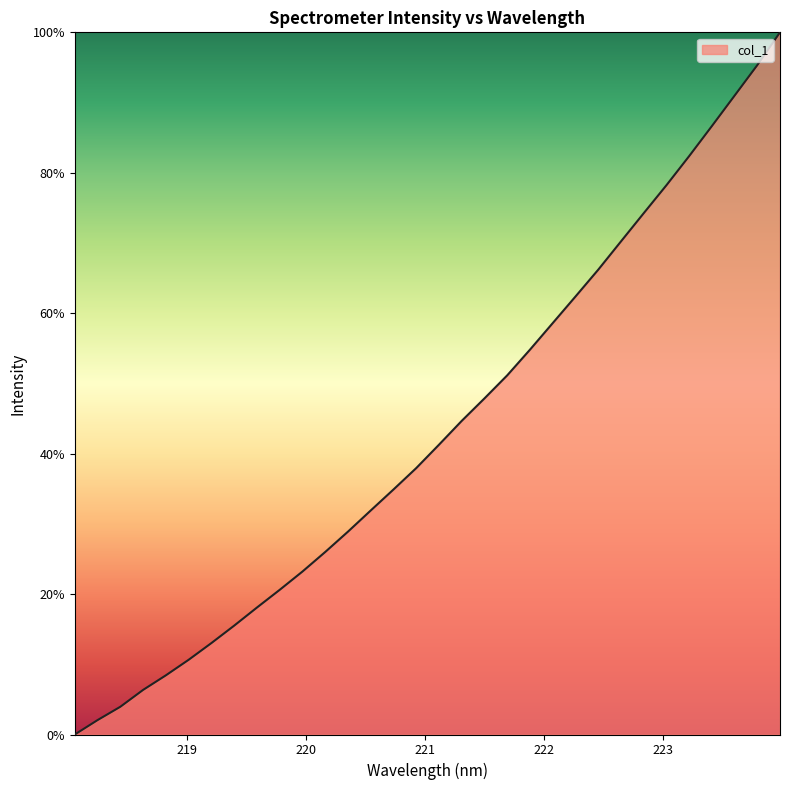

What is the greatest value displayed?

100.0